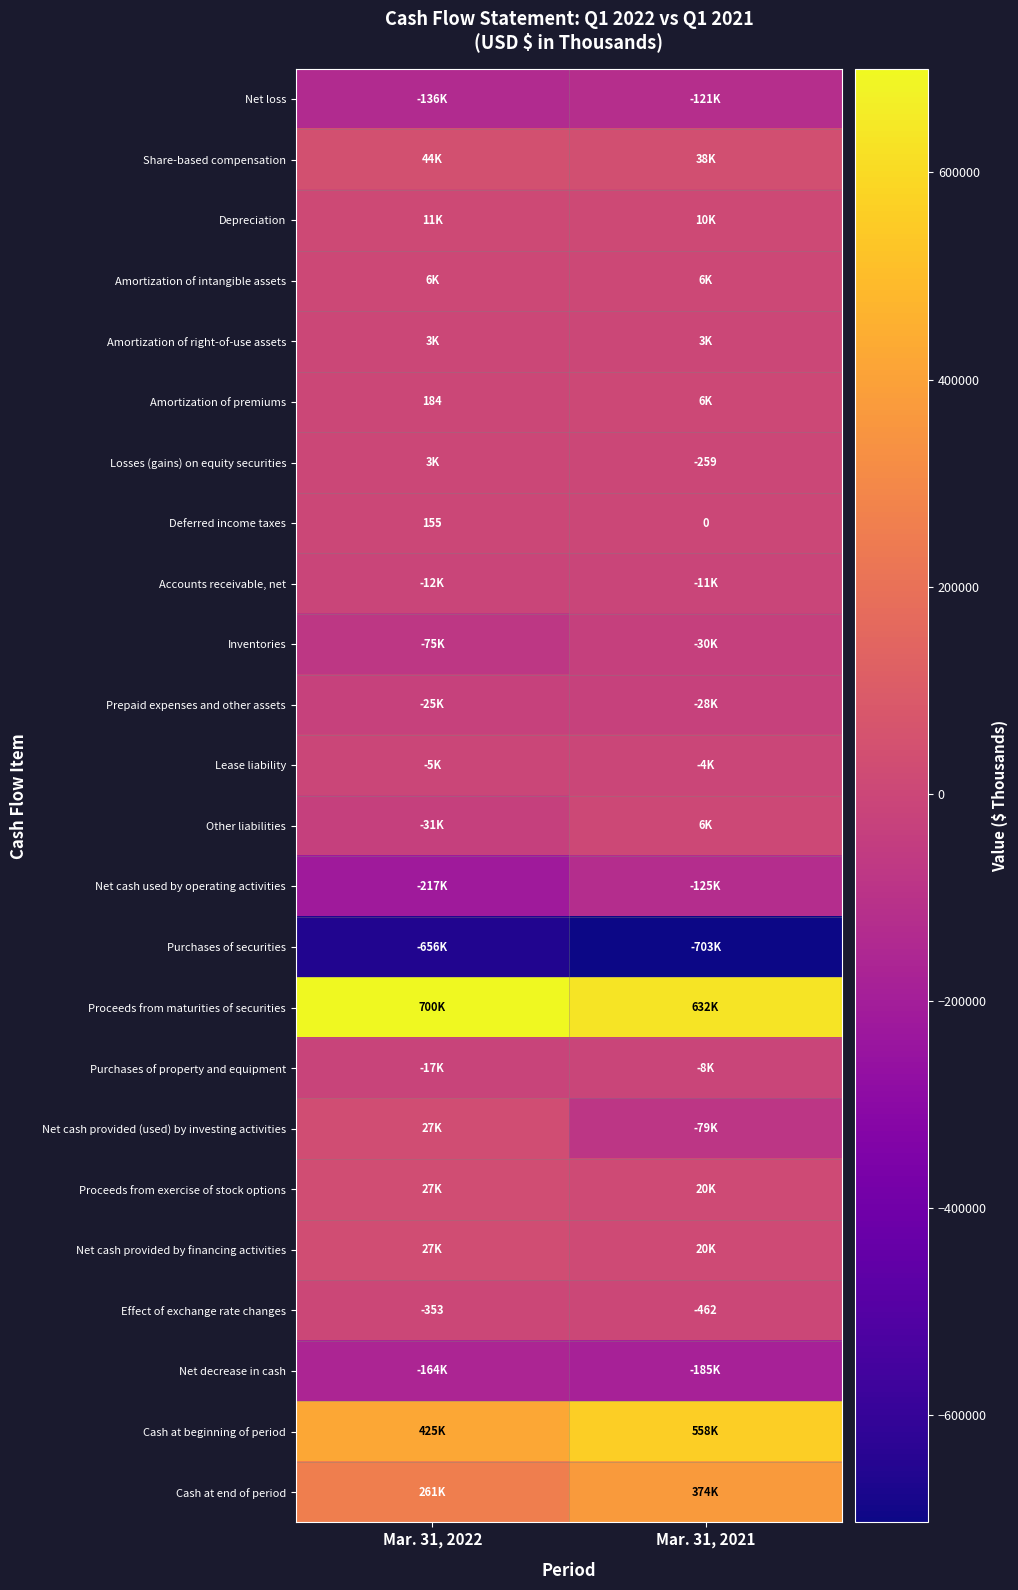

List the labels in order of Effect of exchange rate changes value, smallest first.

Mar. 31, 2021, Mar. 31, 2022